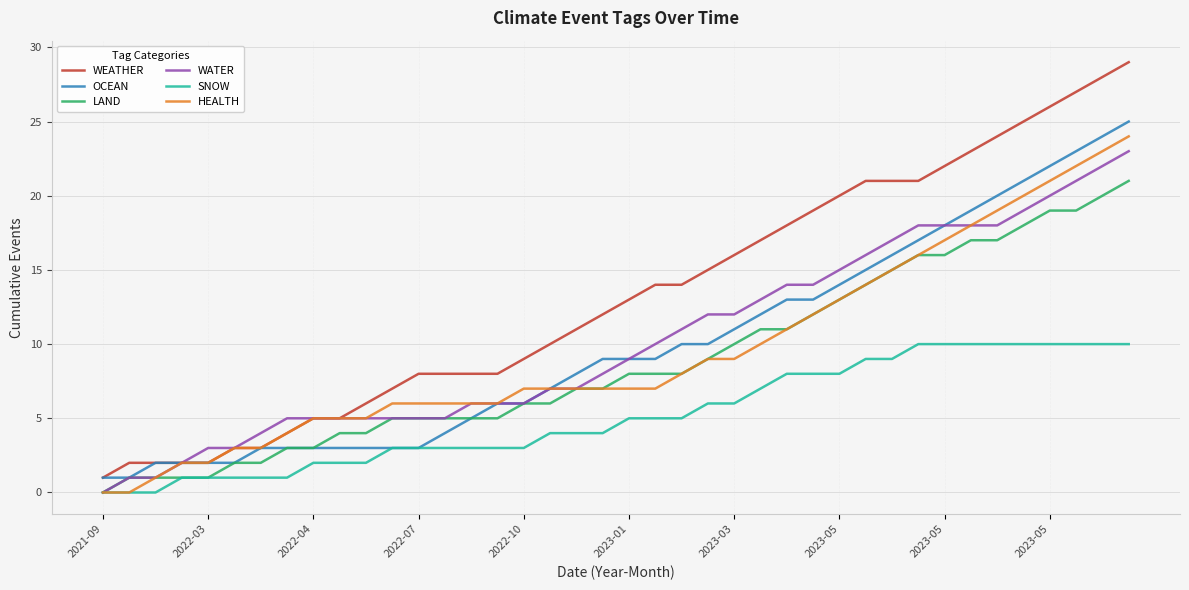

Which series has the largest range (max minus min)?

WEATHER